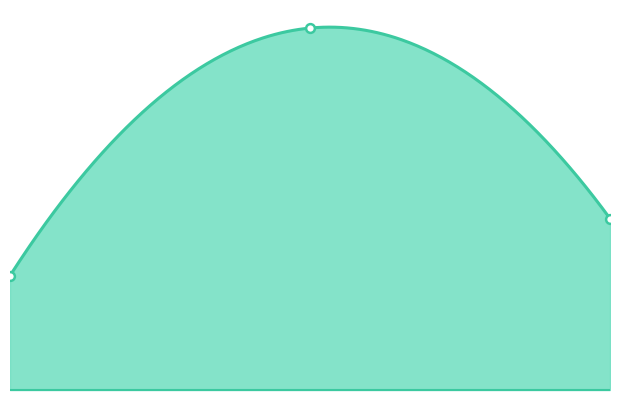

What is the ratio of the value at 3 to the value at 1?

1.5